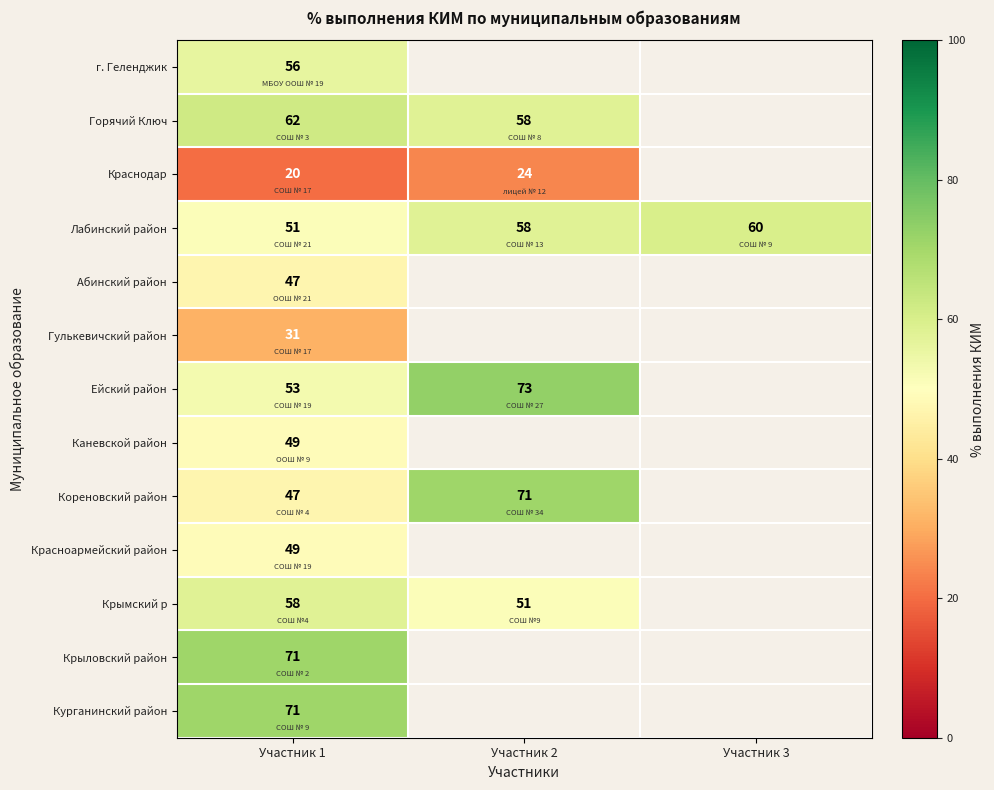

True or false: Абинский район has a value of 14.3 at Участник 1.

False